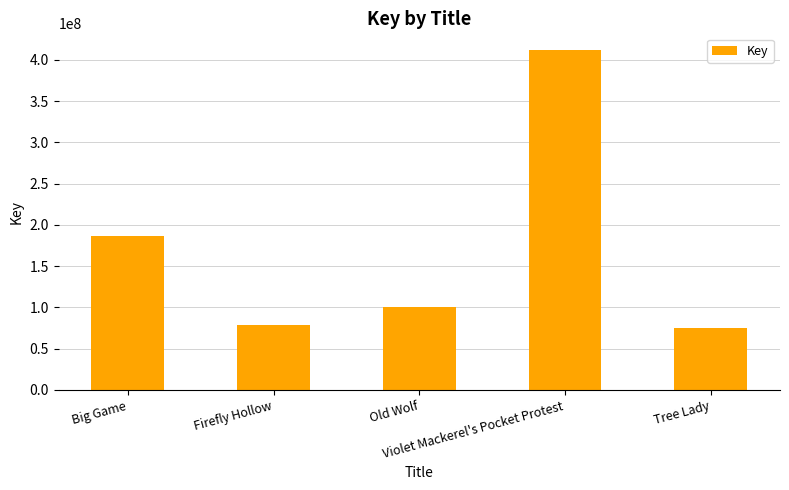

What is the smallest value displayed?

74652274